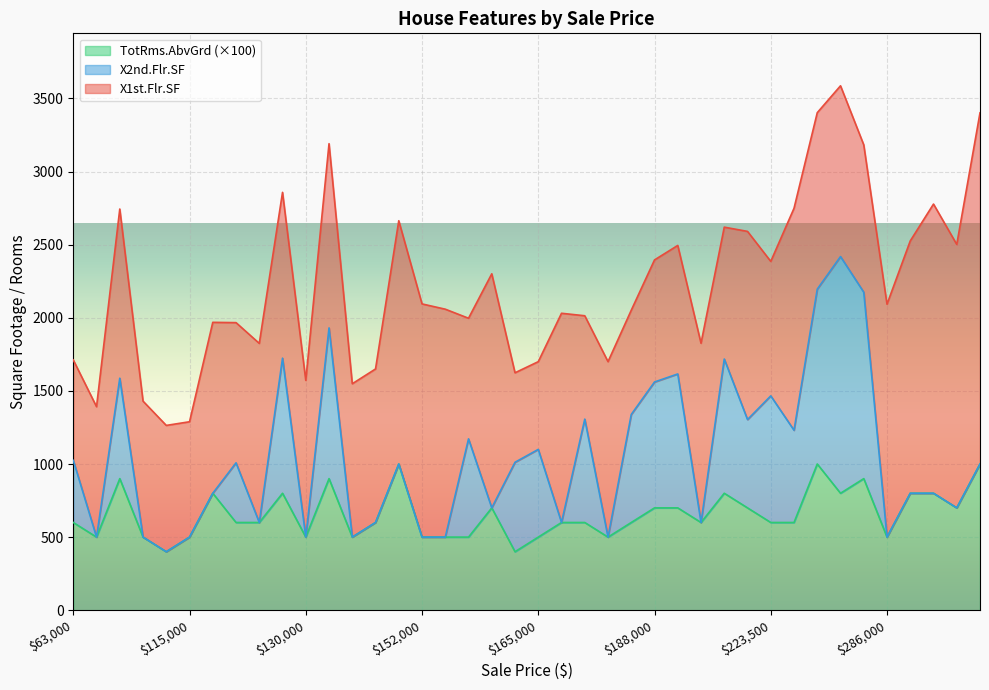

Rank the series at 129500 from highest to lowest value.

X1st.Flr.SF, X2nd.Flr.SF, TotRms.AbvGrd